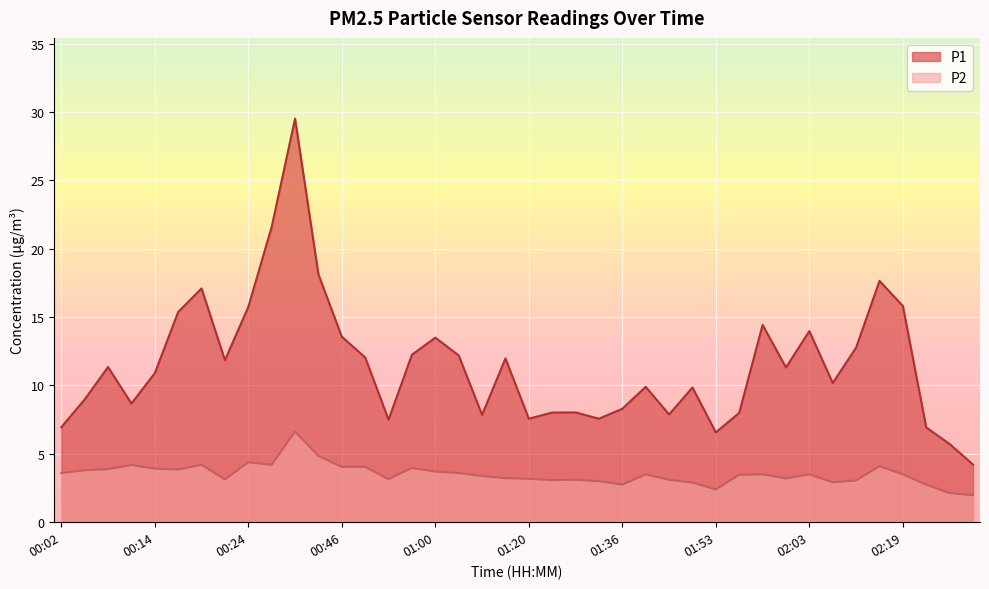

Is the value of P2 at 01:14 greater than the value of P1 at 01:50?

No